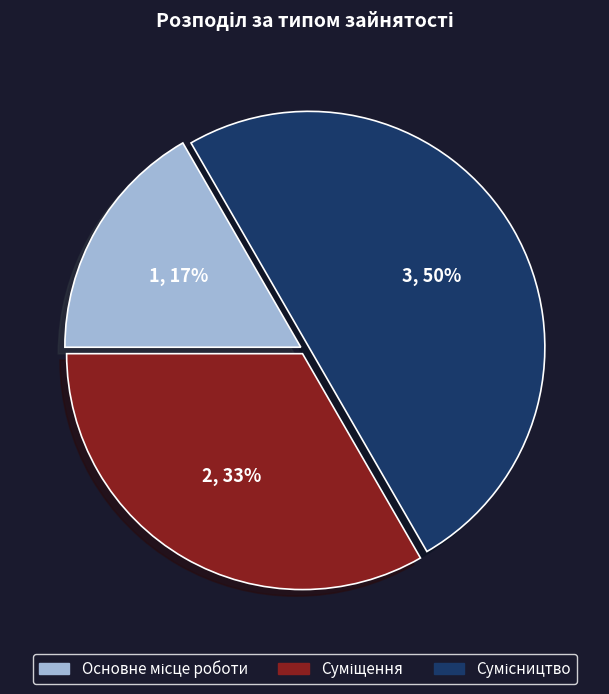

To the nearest percent, what is the average slice percentage?

33%